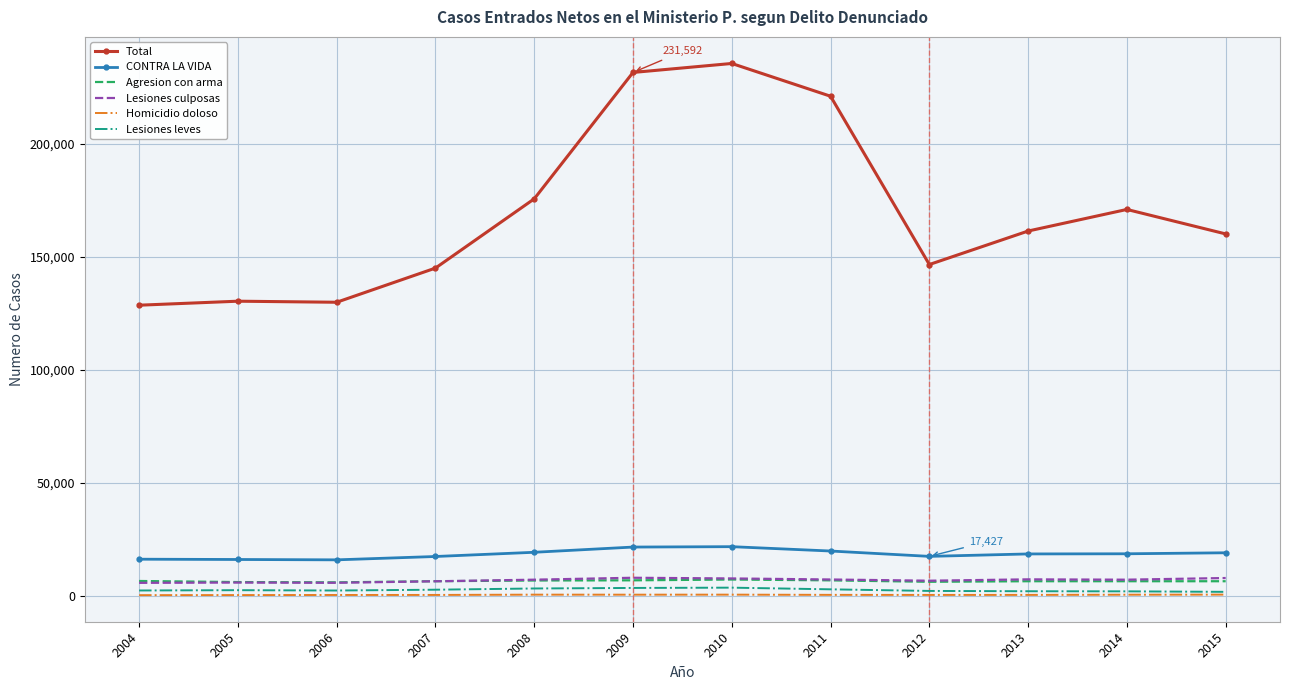

Which series has the largest total across all categories?

Total